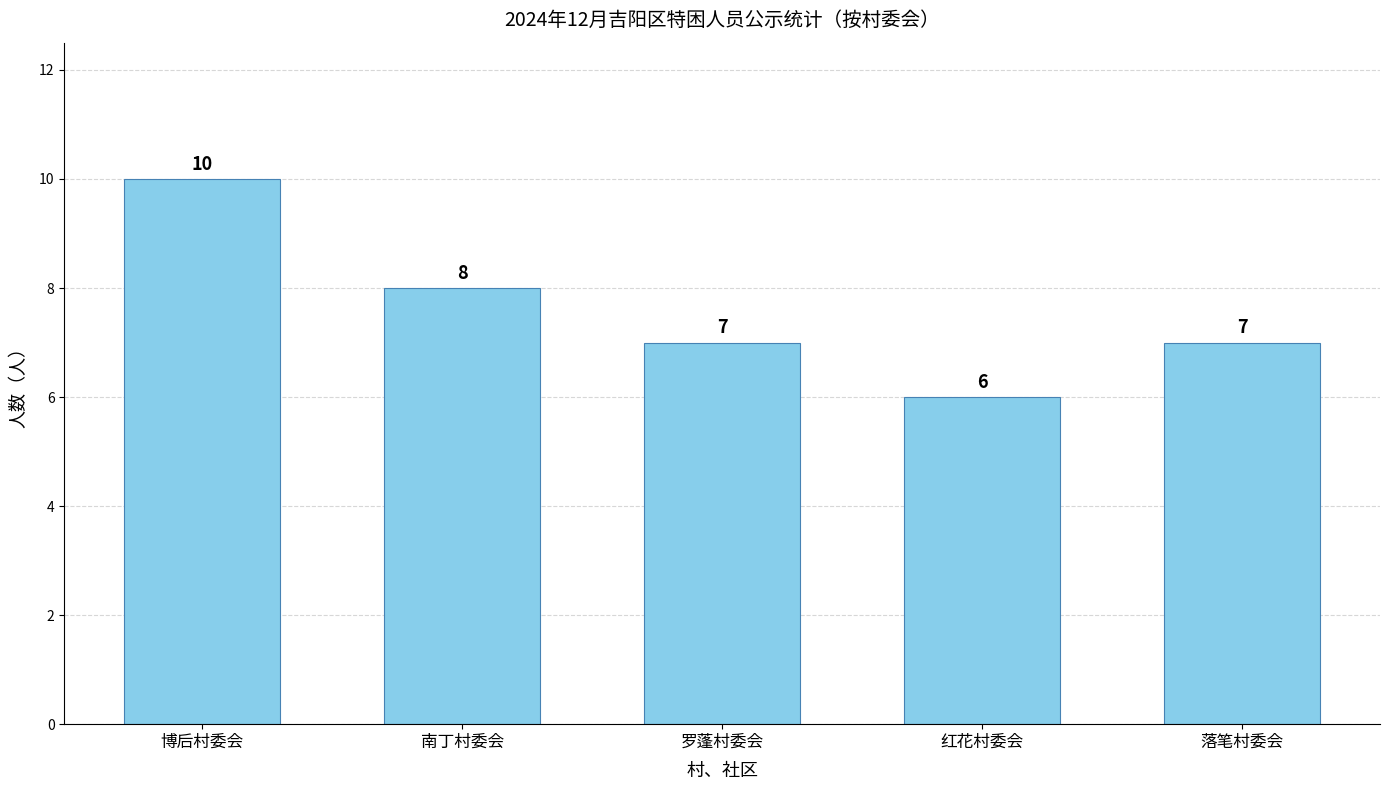

Which category has the lowest value across all series?

红花村委会